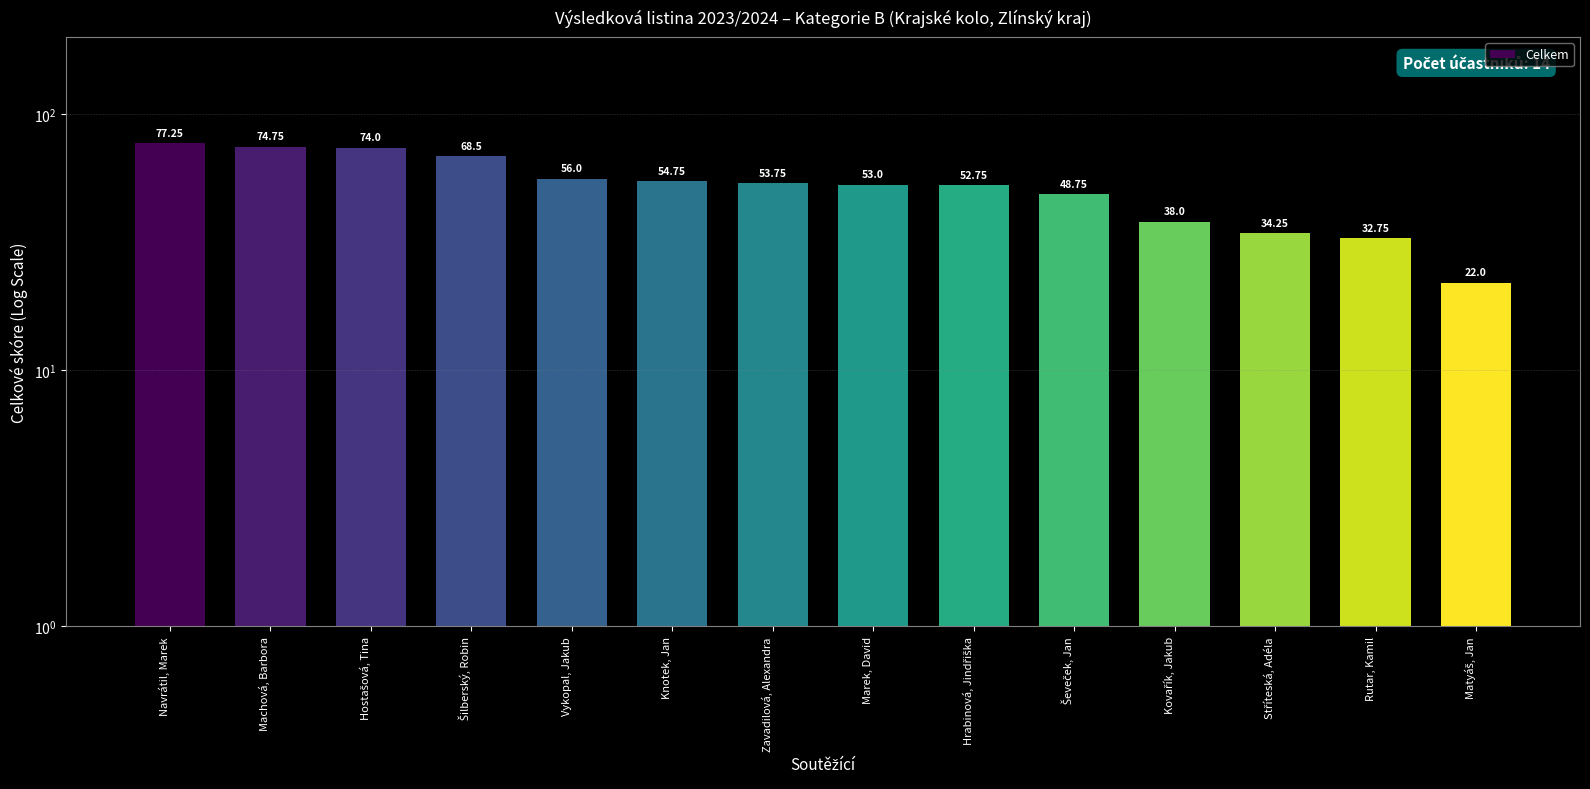

Between Navrátil, Marek and Kovařík, Jakub, which is larger?

Navrátil, Marek